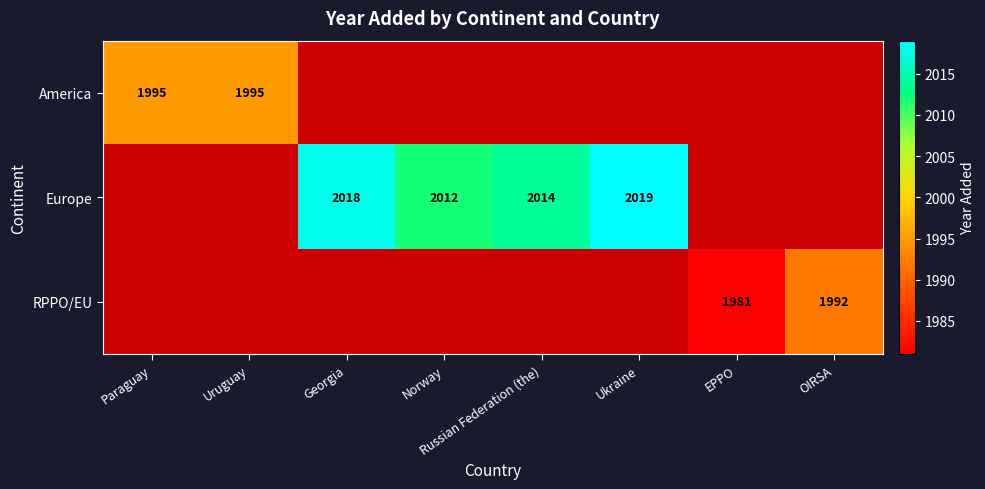

True or false: Europe has a value of 1222 at Norway.

False